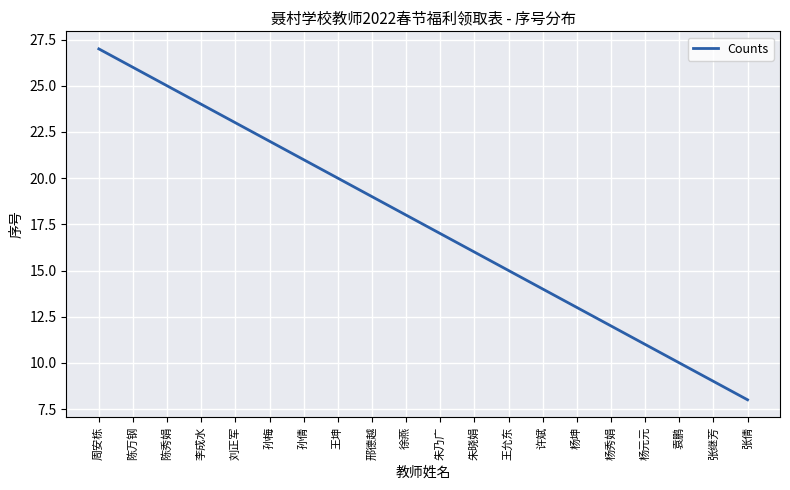

True or false: there are more than 1 points higher than both neighbors.

False